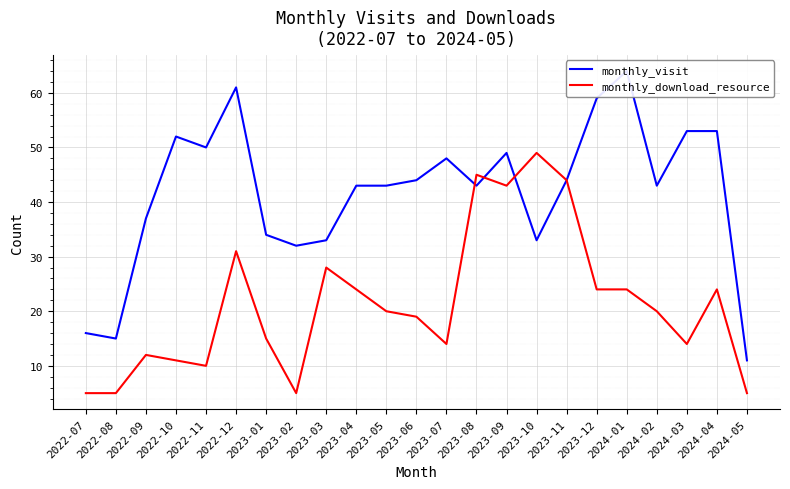

How many lines are shown in the chart?

2